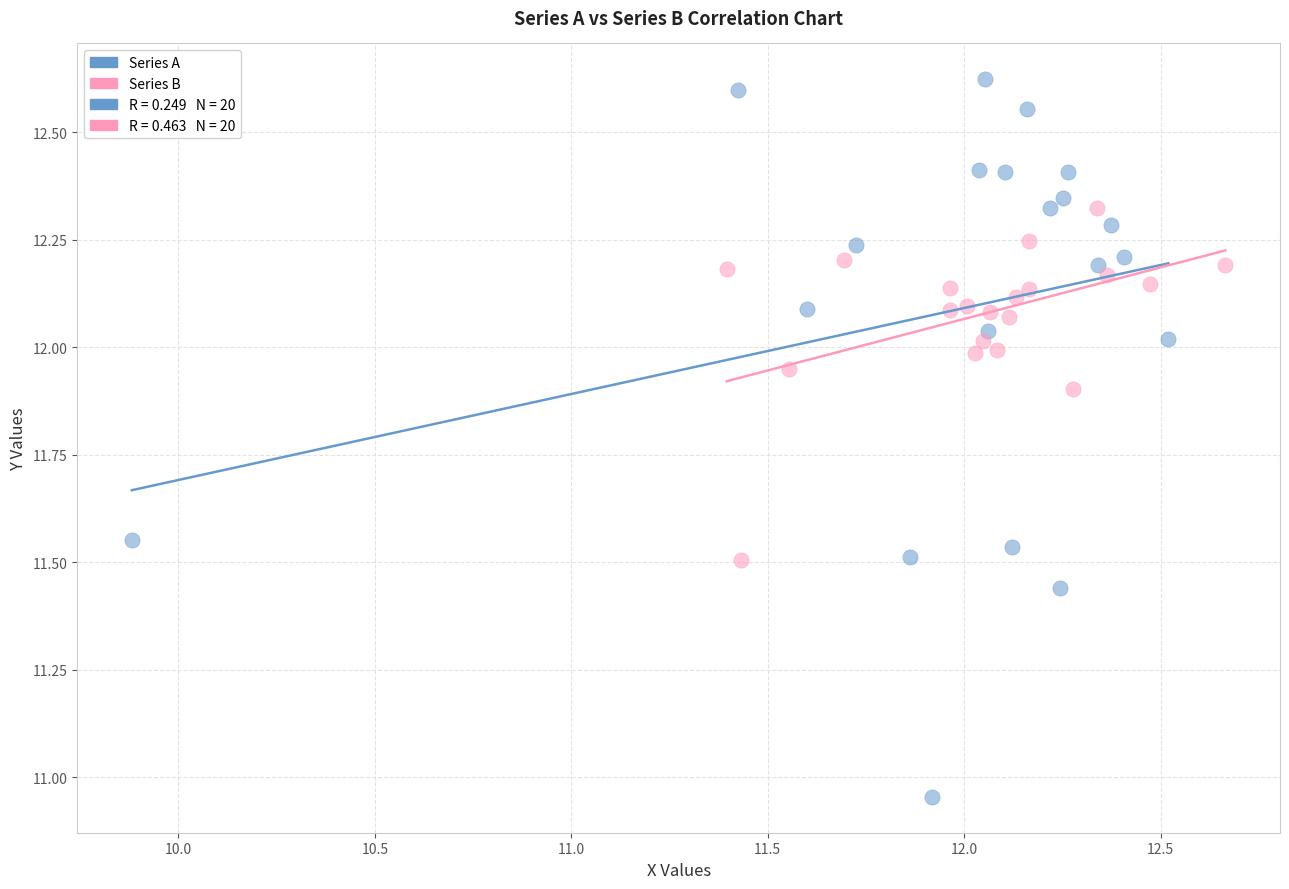

Which series has the widest spread of Y values?

Series A